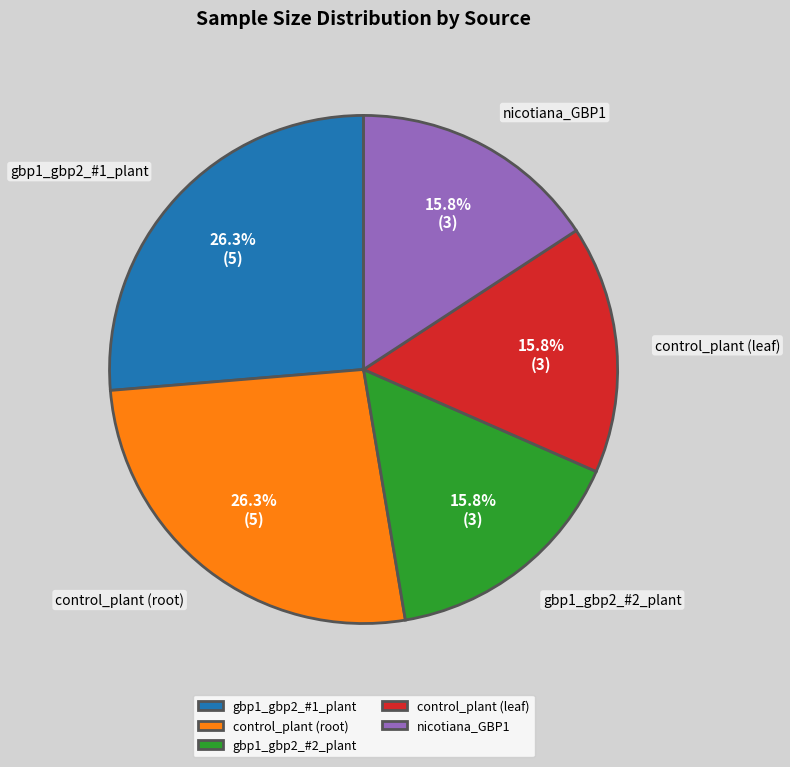

To the nearest percent, what is the combined percentage of control_plant (root) and control_plant (leaf)?

42%